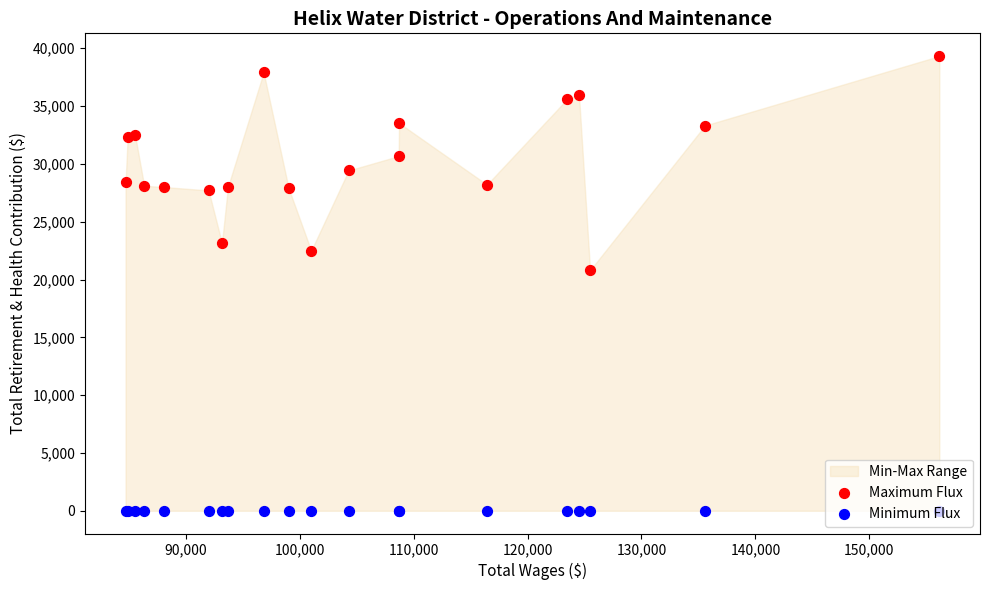

Is the value of Maximum Flux at 90,000 greater than the value of Minimum Flux at 130,000?

Yes